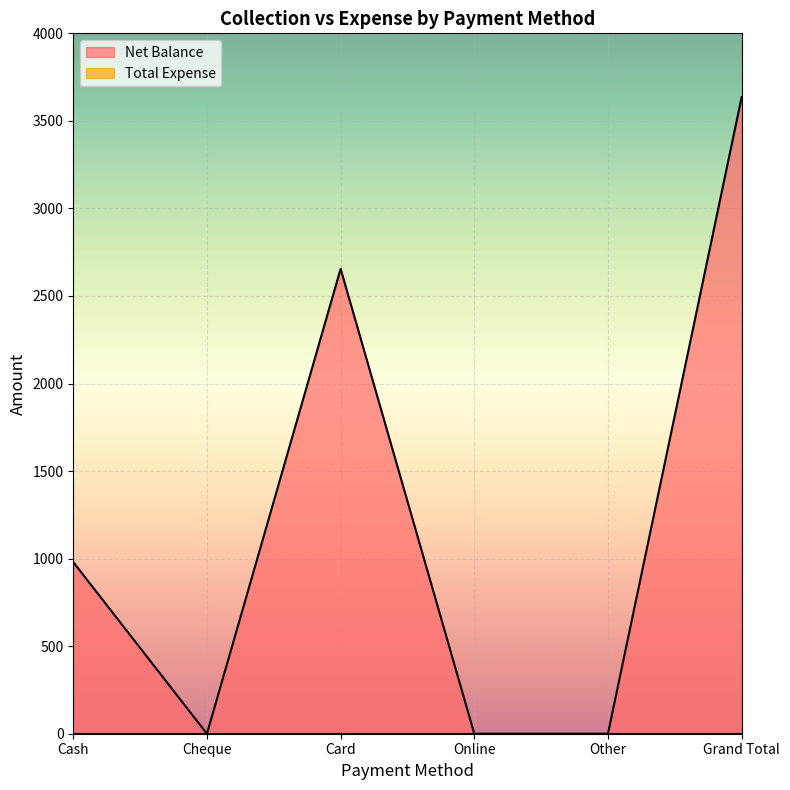

True or false: there are more than 1 points higher than both neighbors.

False